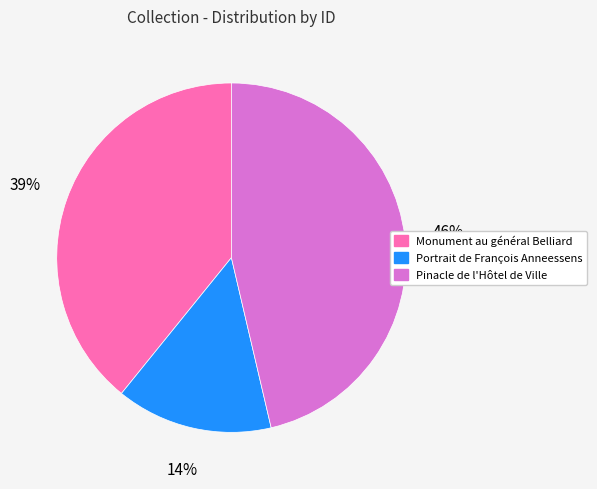

Between Pinacle de l'Hôtel de Ville and Monument au général Belliard, which is larger?

Pinacle de l'Hôtel de Ville